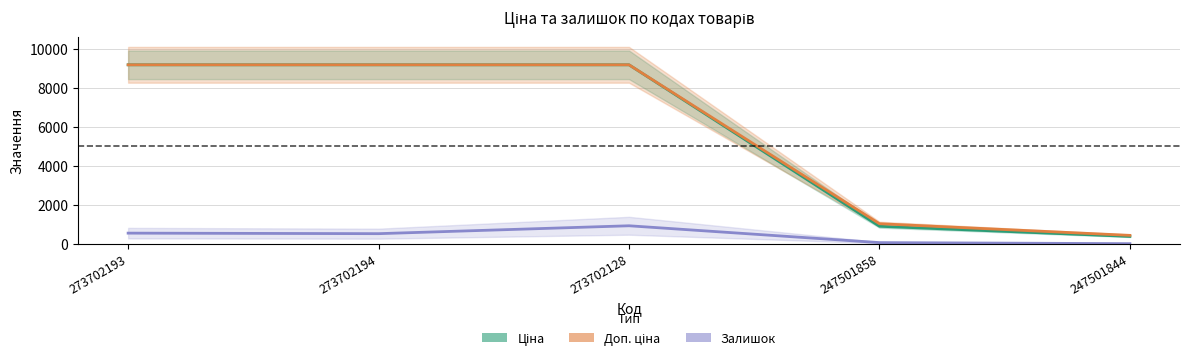

What position from the left is 273702194?

2